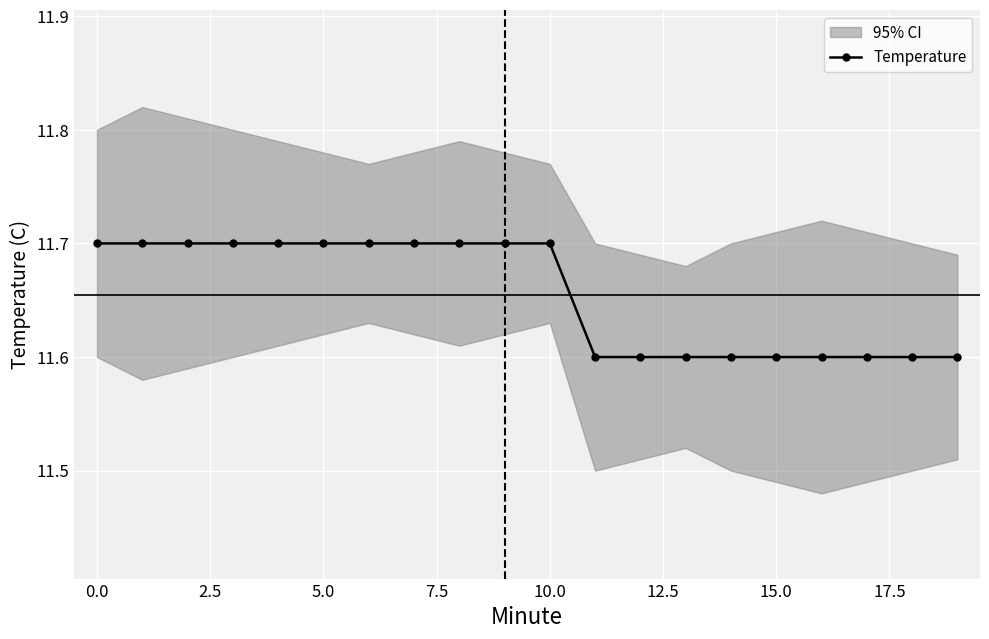

Count the number of categories in the chart.

20